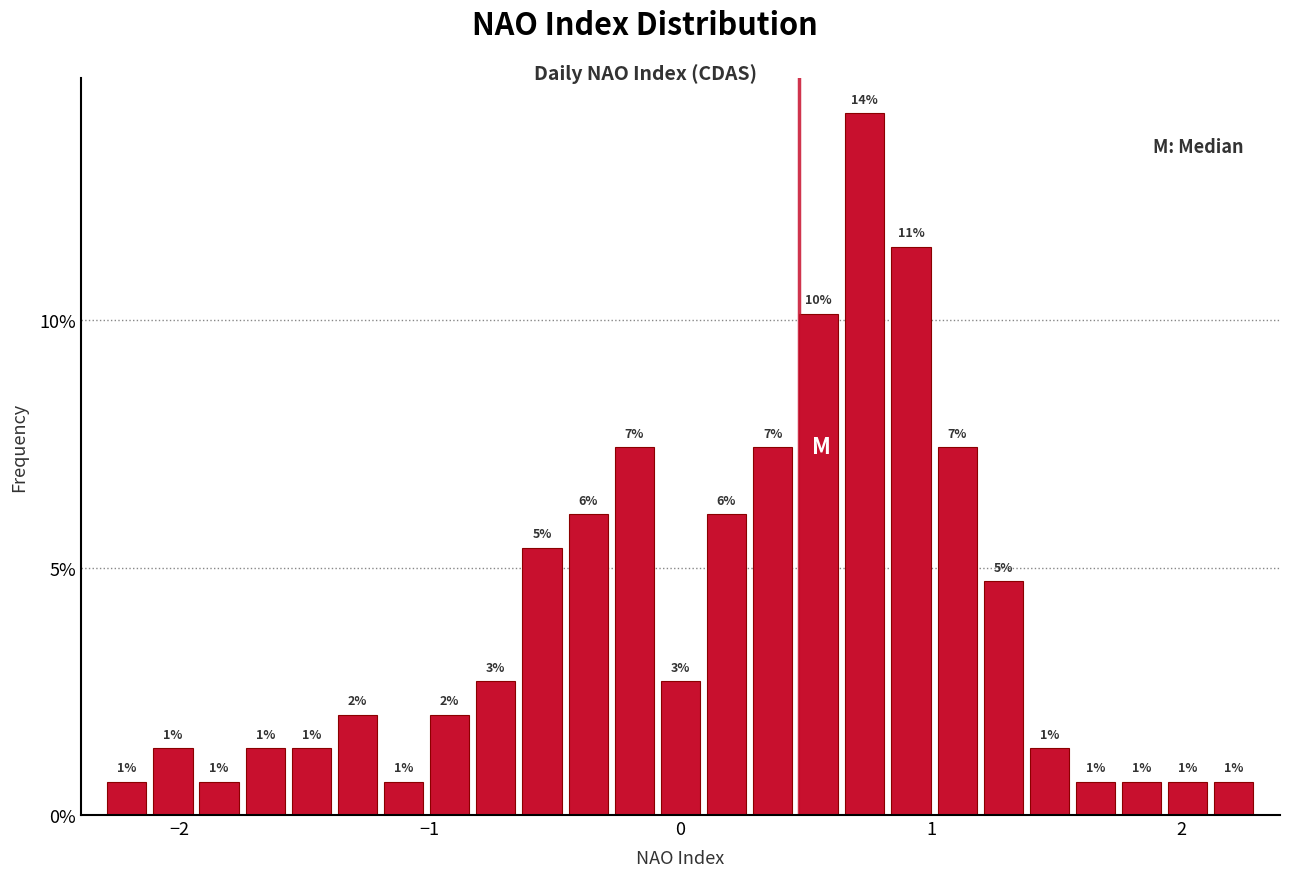

Around what value on the x-axis is the tallest bar? Give the approximate position of its centre, as read against the axis.

0.7